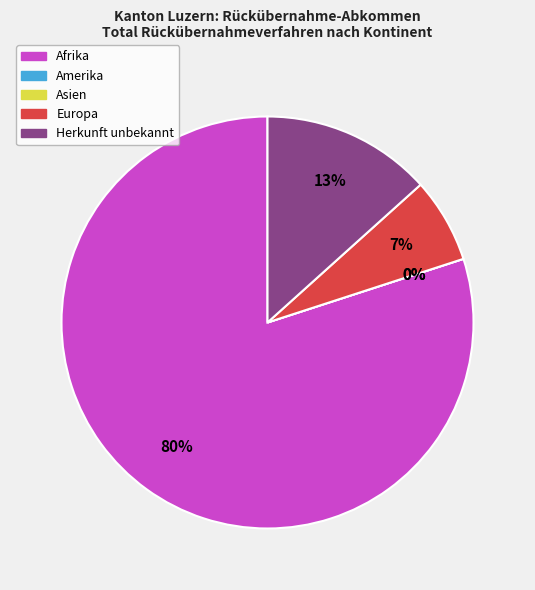

Between Europa and Amerika, which is larger?

Europa